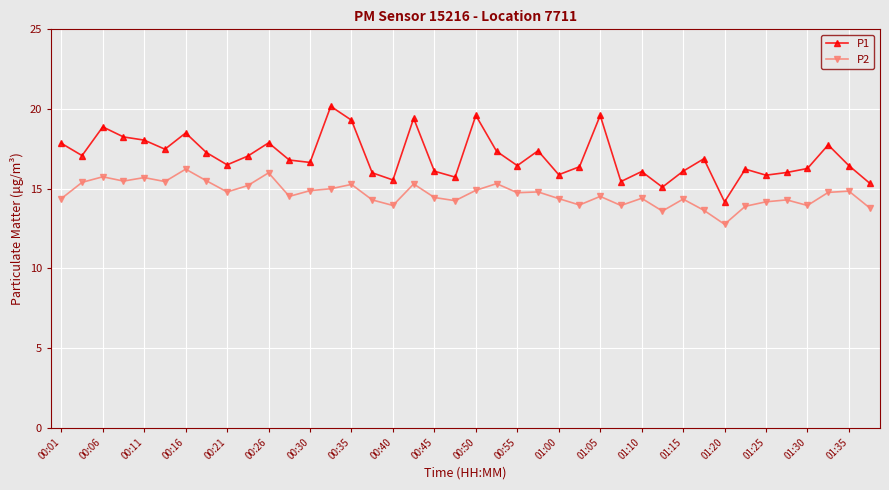

Which series has the widest spread of values?

P1